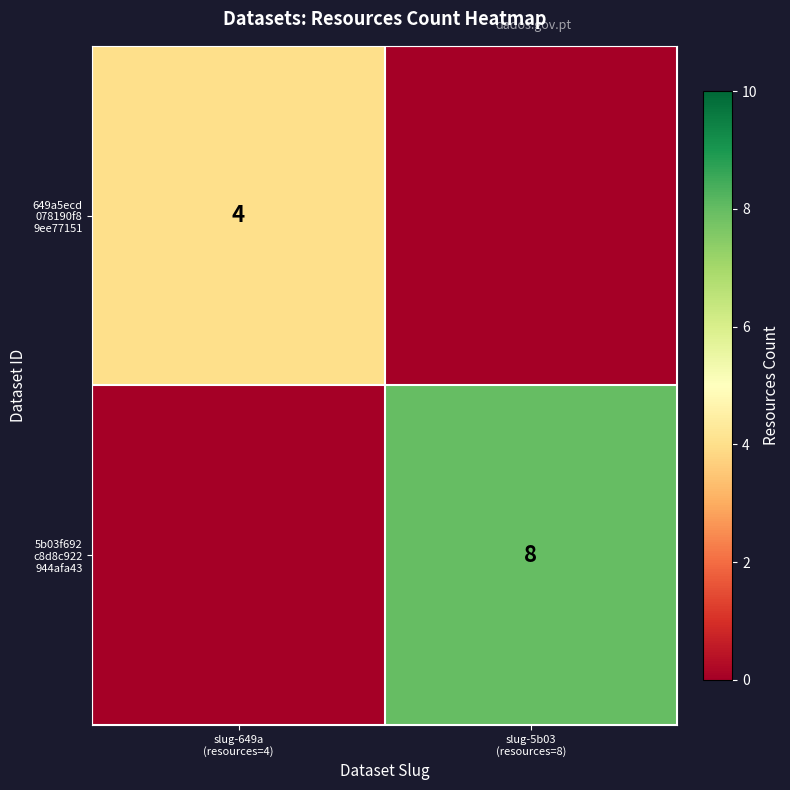

How many 649a5ecd 078190f8 9ee77151 values are between 0 and 4?

2